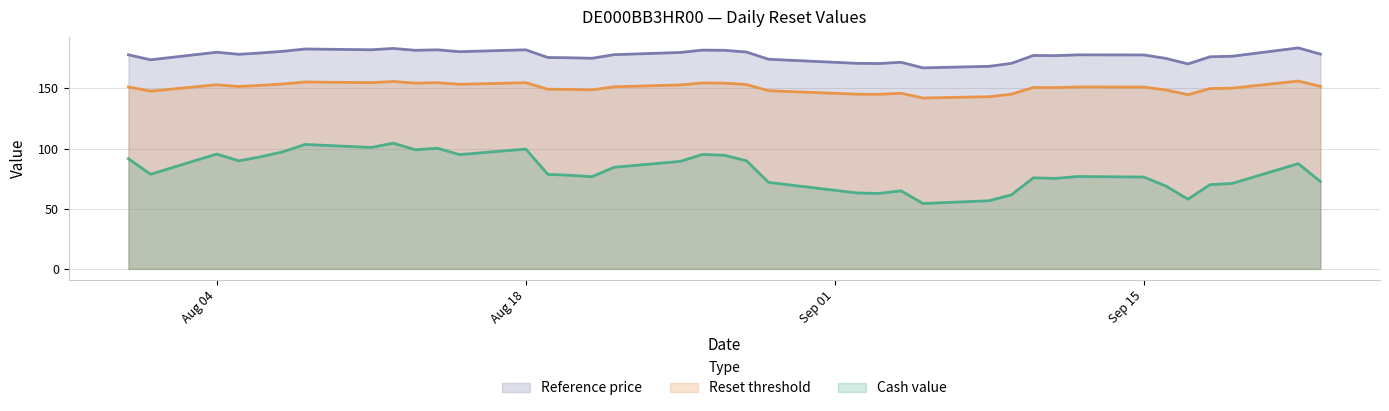

How many lines are shown in the chart?

3